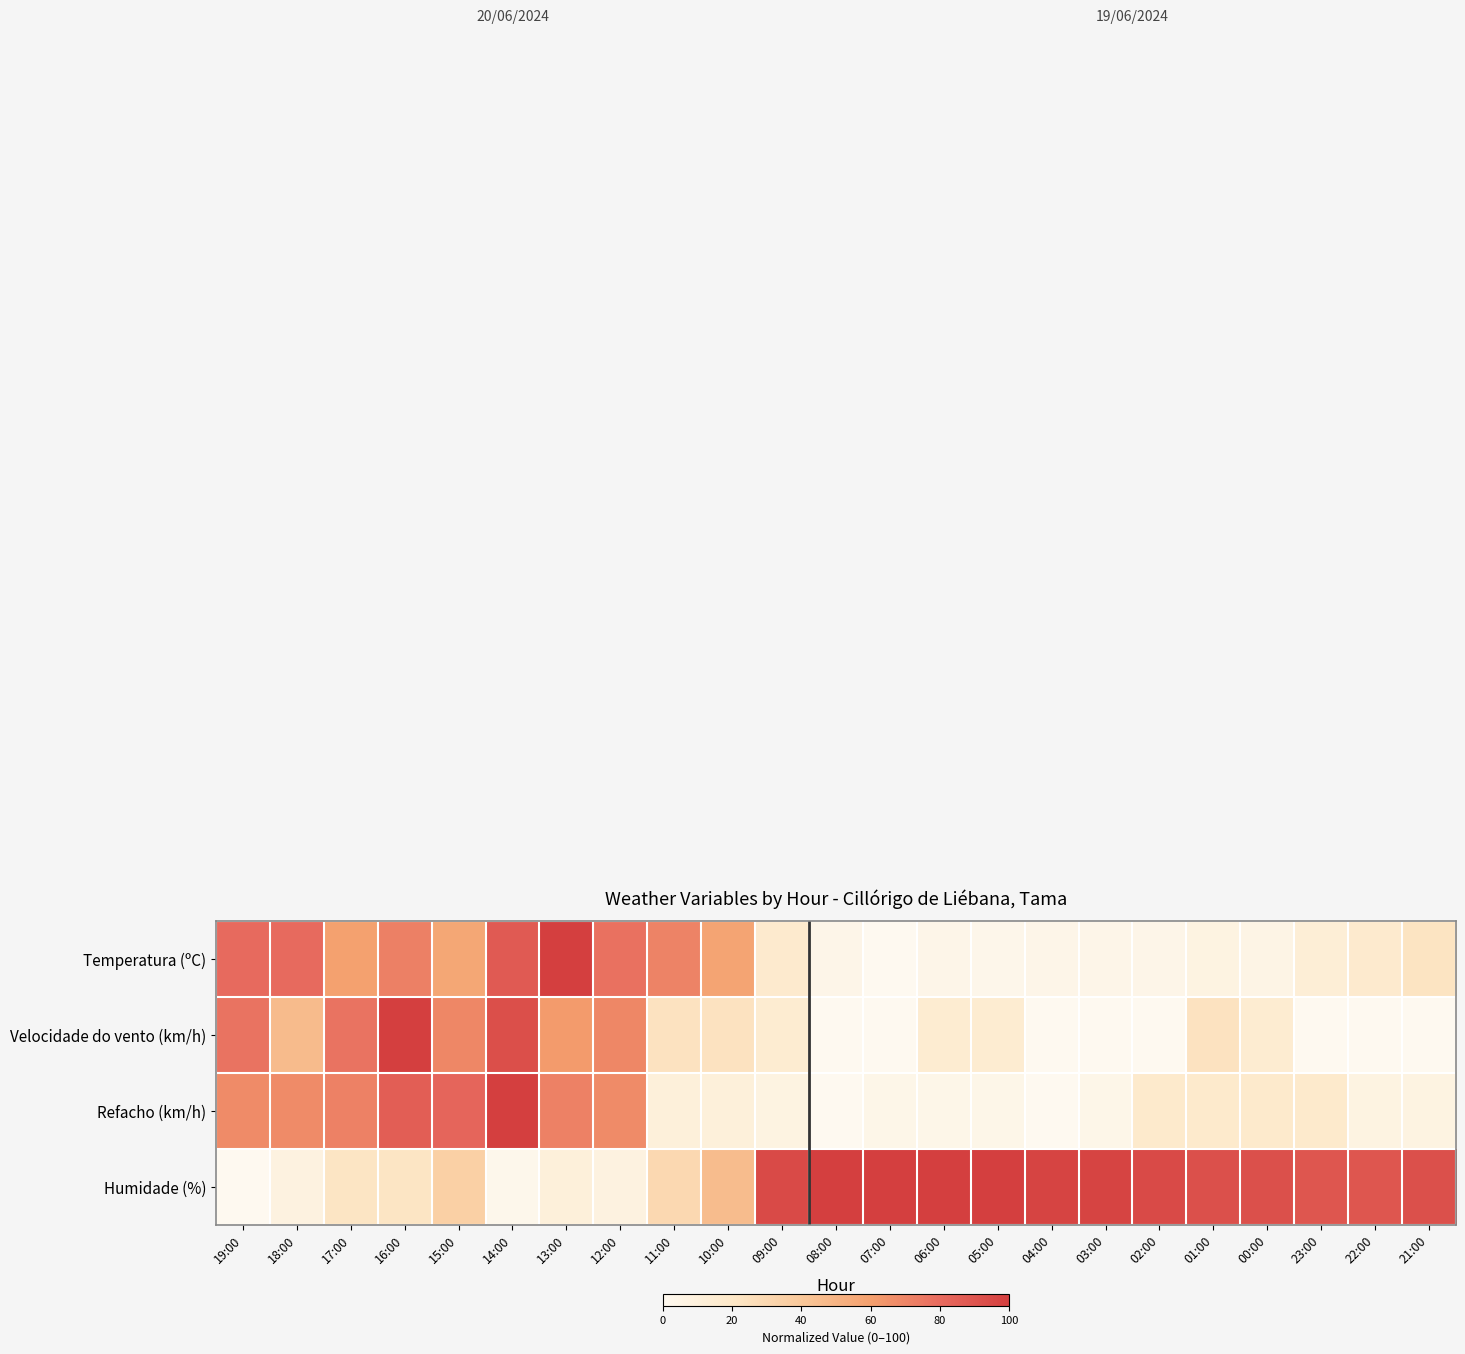

Which label corresponds to the smallest value in the chart?

07:00